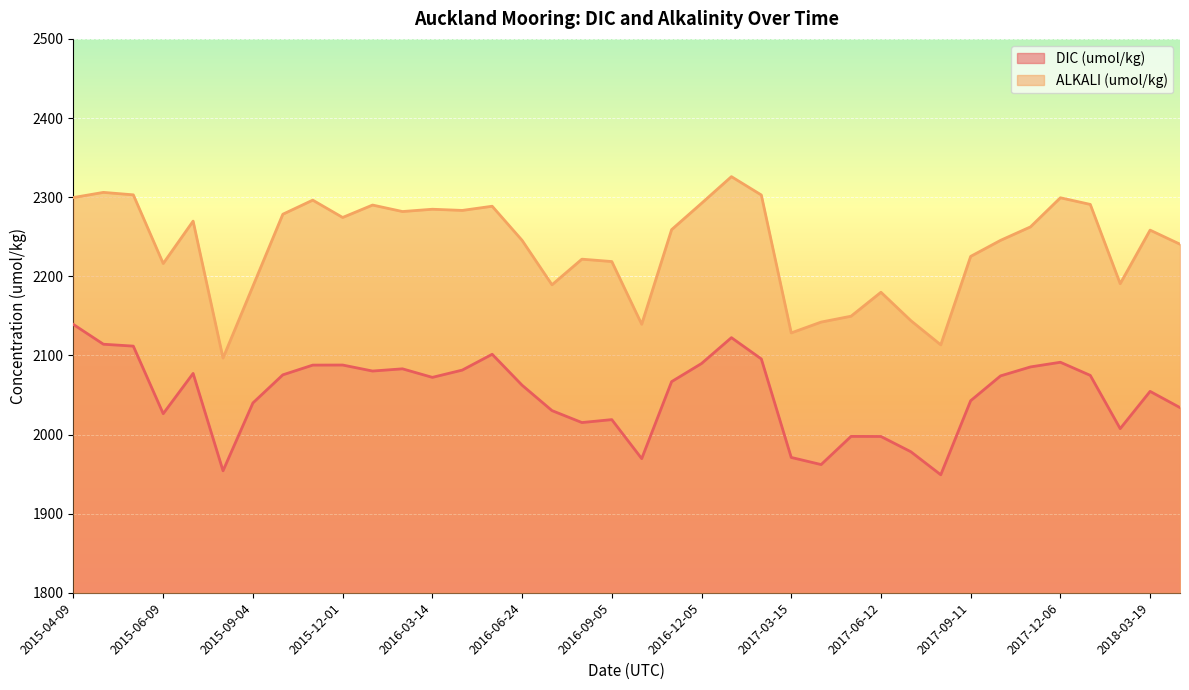

What is the difference between the maximum and minimum values in the ALKALI (umol/kg) series?

229.3